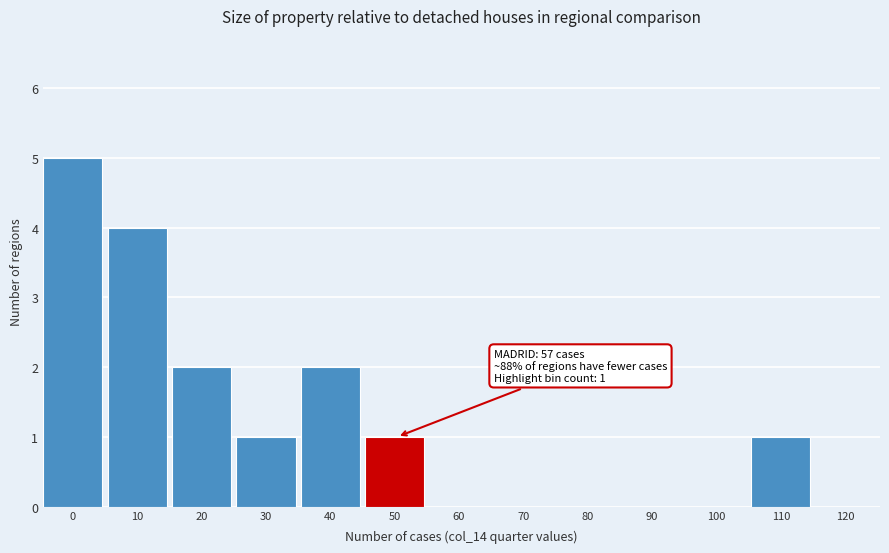

Reading right to left, extract all data points from this chart.

120=0	110=1	100=0	90=0	80=0	70=0	60=0	50=1	40=2	30=1	20=2	10=4	0=5